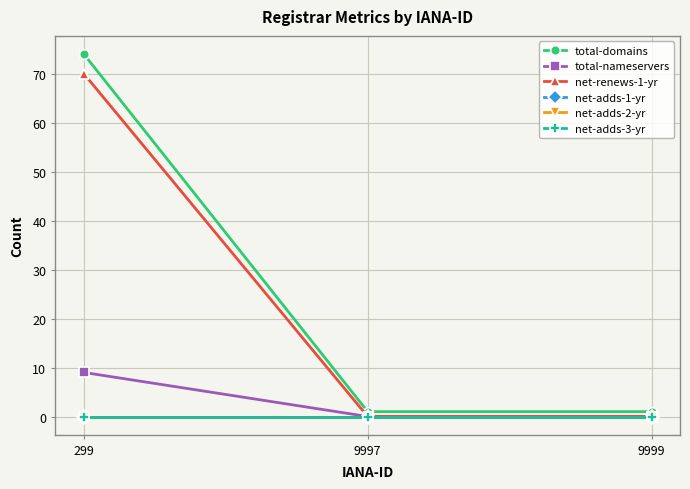

How many lines are shown in the chart?

6